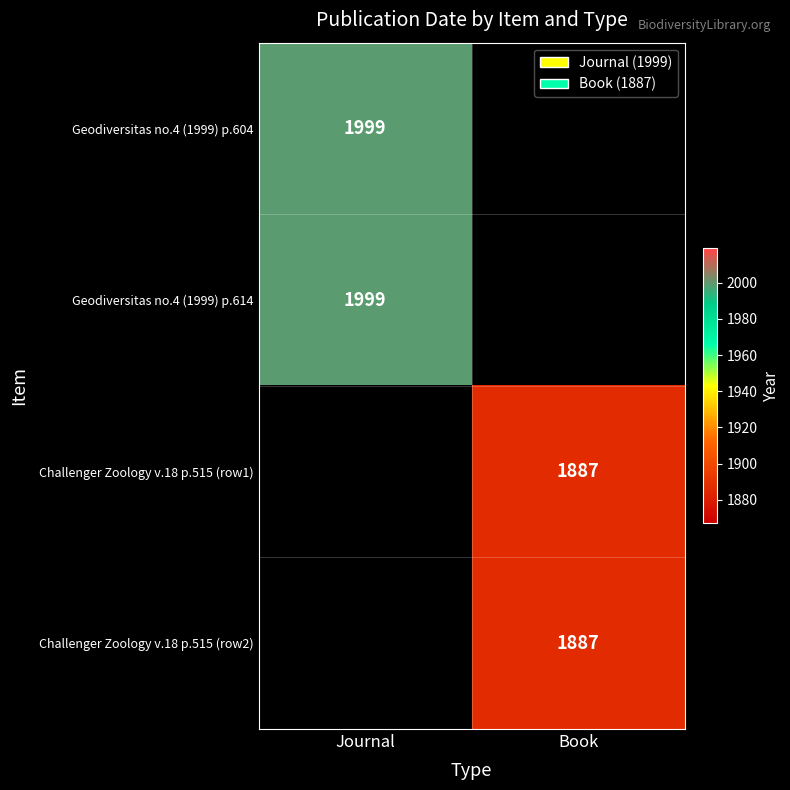

Is the value of Geodiversitas no.4 (1999) p.614 at Journal greater than the value of Challenger Zoology v.18 p.515 (row2) at Book?

Yes